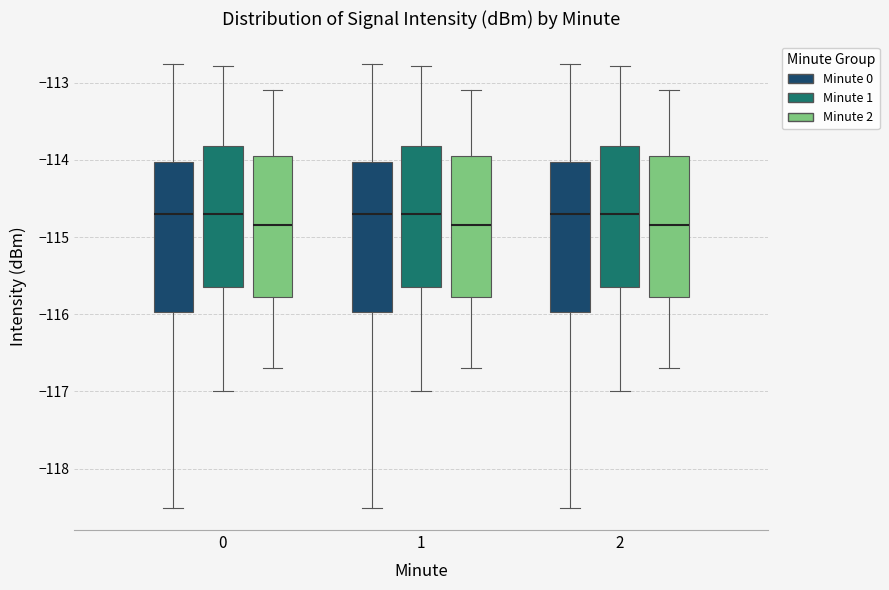

Where does the lower whisker of the box for 1 (Minute 0) end on the y-axis? The values are not printed on the chart, so give them approximately, as read against the axis.

-118.5